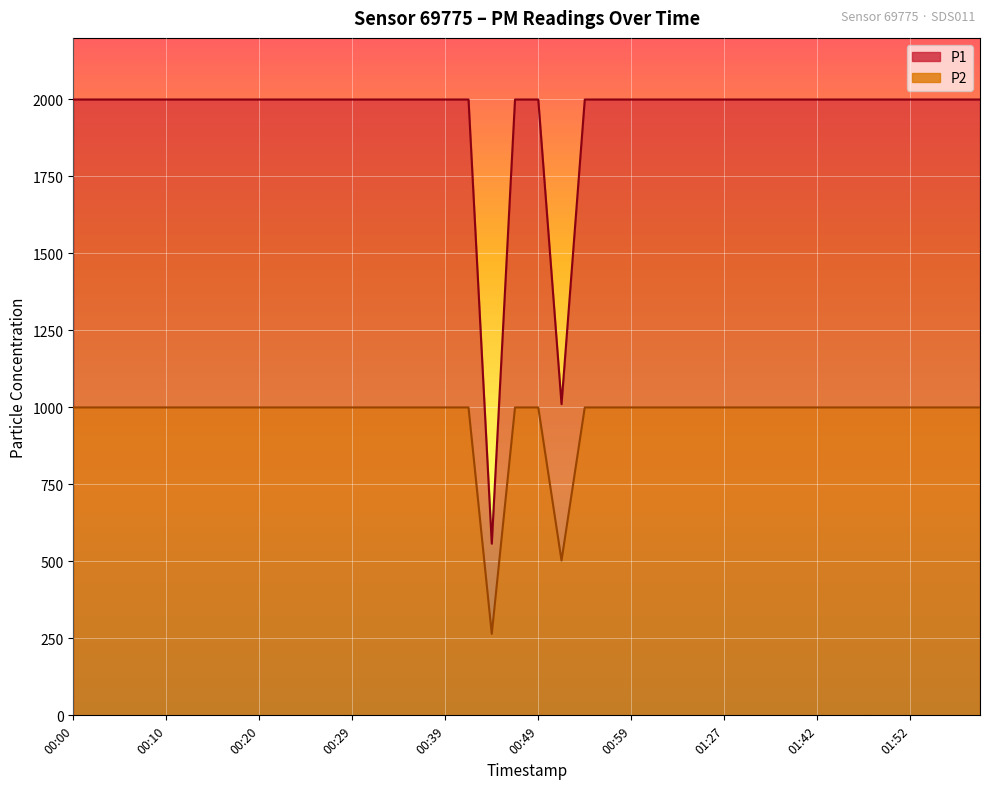

What is the difference between the maximum and minimum values in the P2 series?

735.2